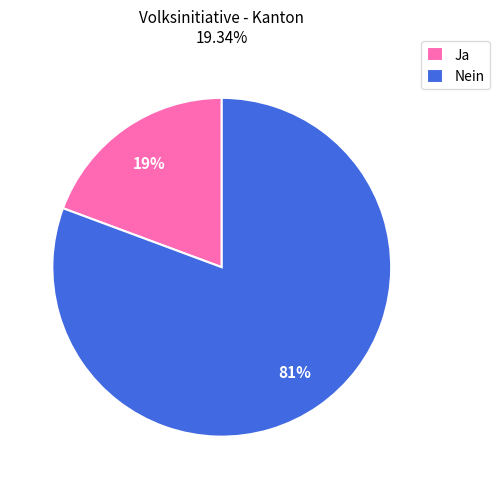

To the nearest percent, what is the average slice percentage?

50%